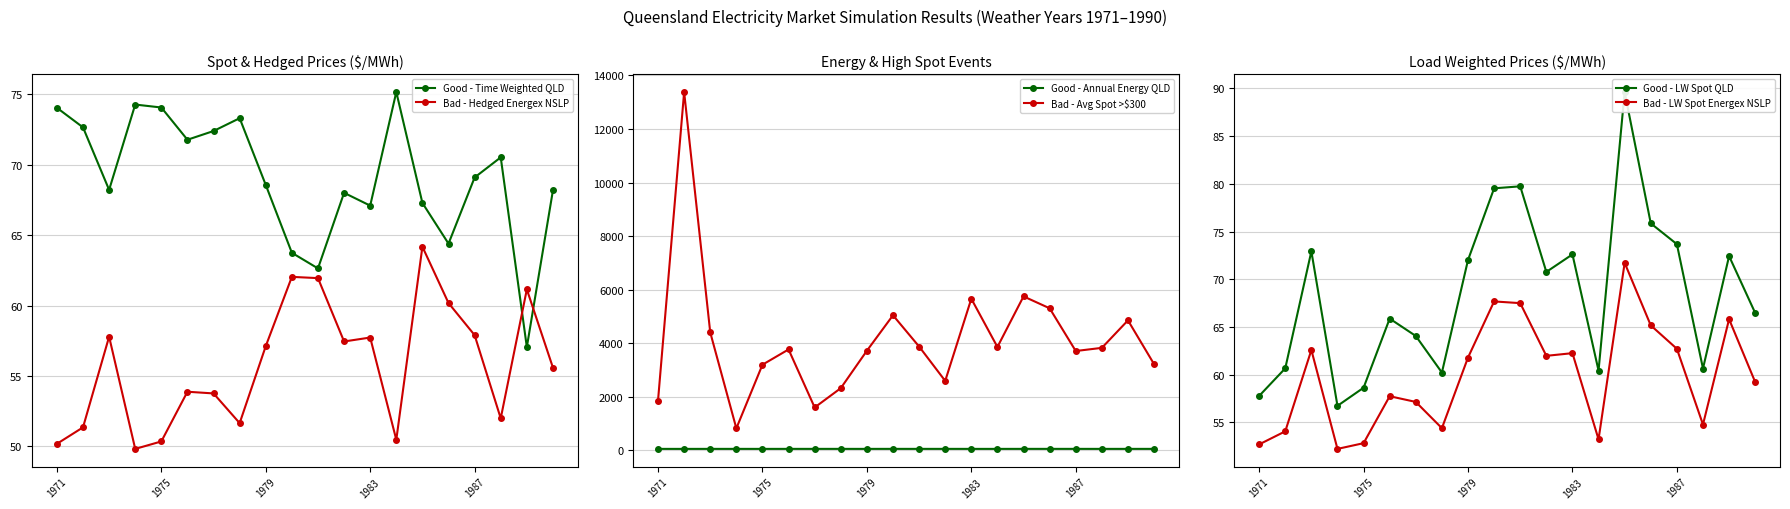

What position from the left is 15?

16